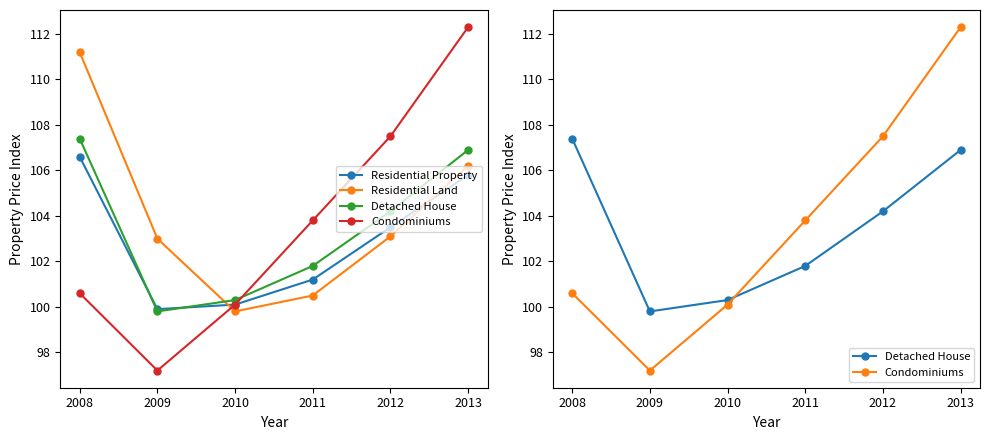

True or false: Residential Land has a value of 151.6 at 2013.

False